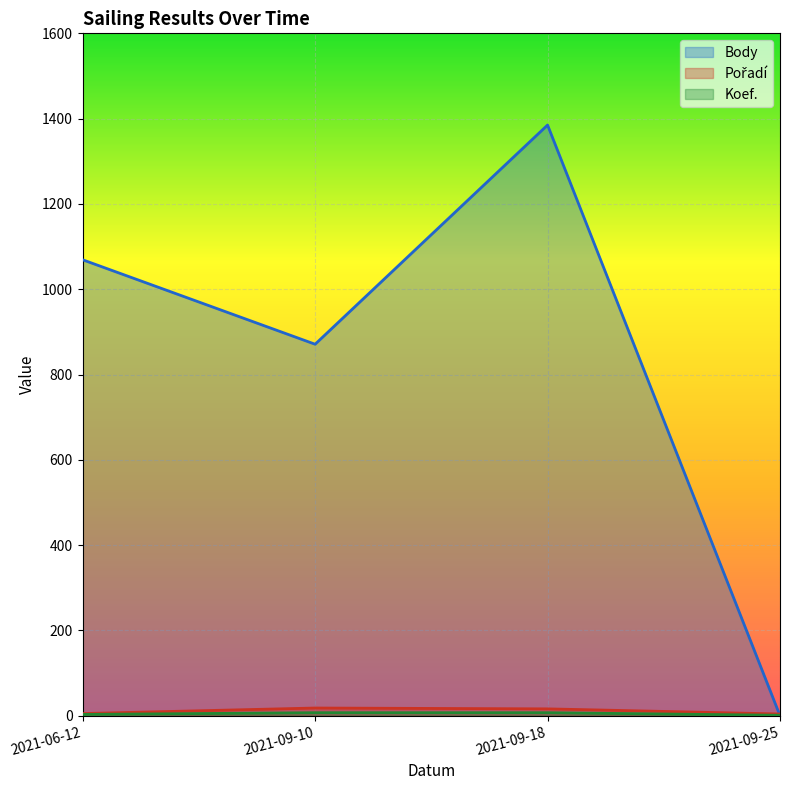

At which label is Koef. closest to 4?

2021-06-12